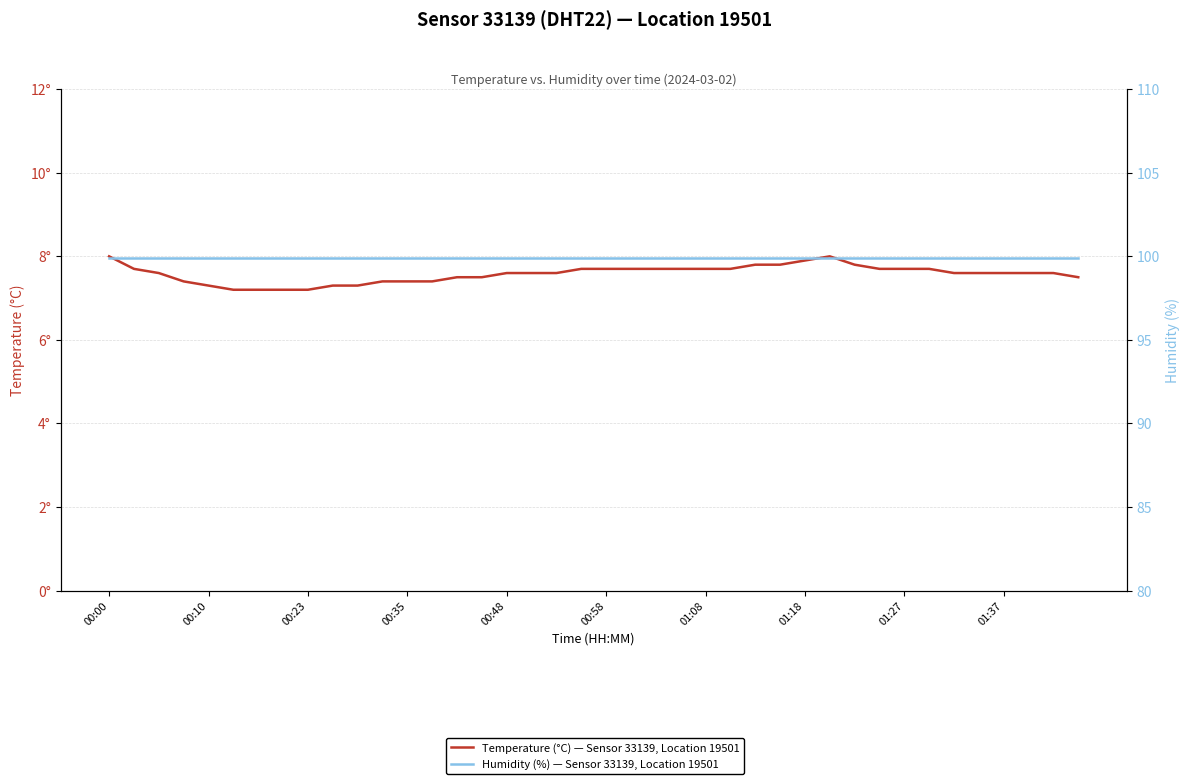

True or false: Temperature (°C) — Sensor 33139, Location 19501 and Humidity (%) — Sensor 33139, Location 19501 cross at least once.

False